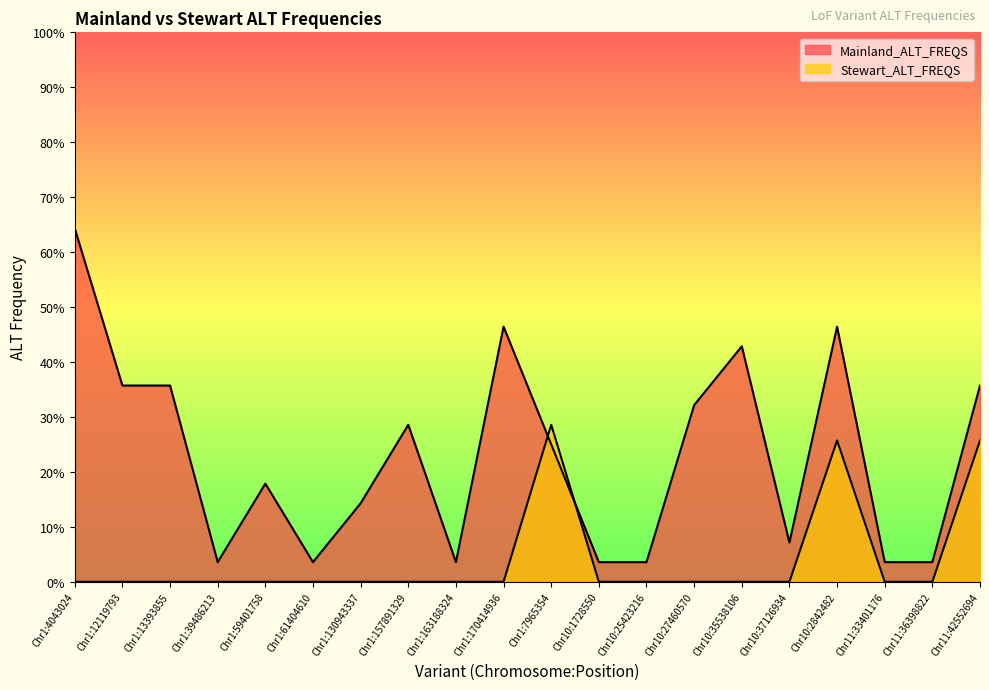

What position from the left is Chr1:39486213?

4